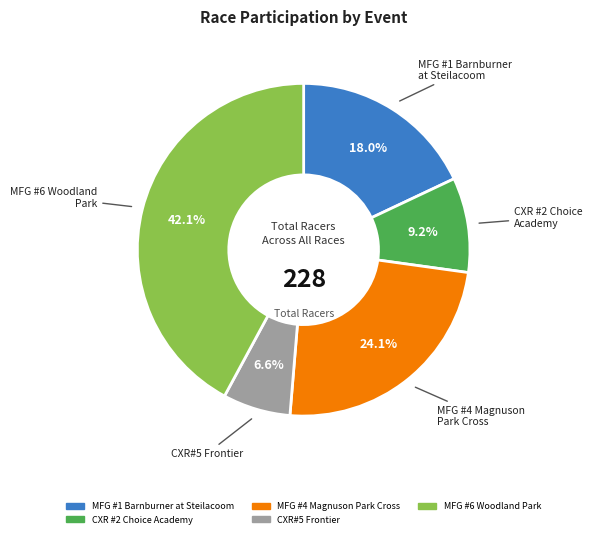

The CXR#5 Frontier slice represents 7% of the pie. True or false?

True